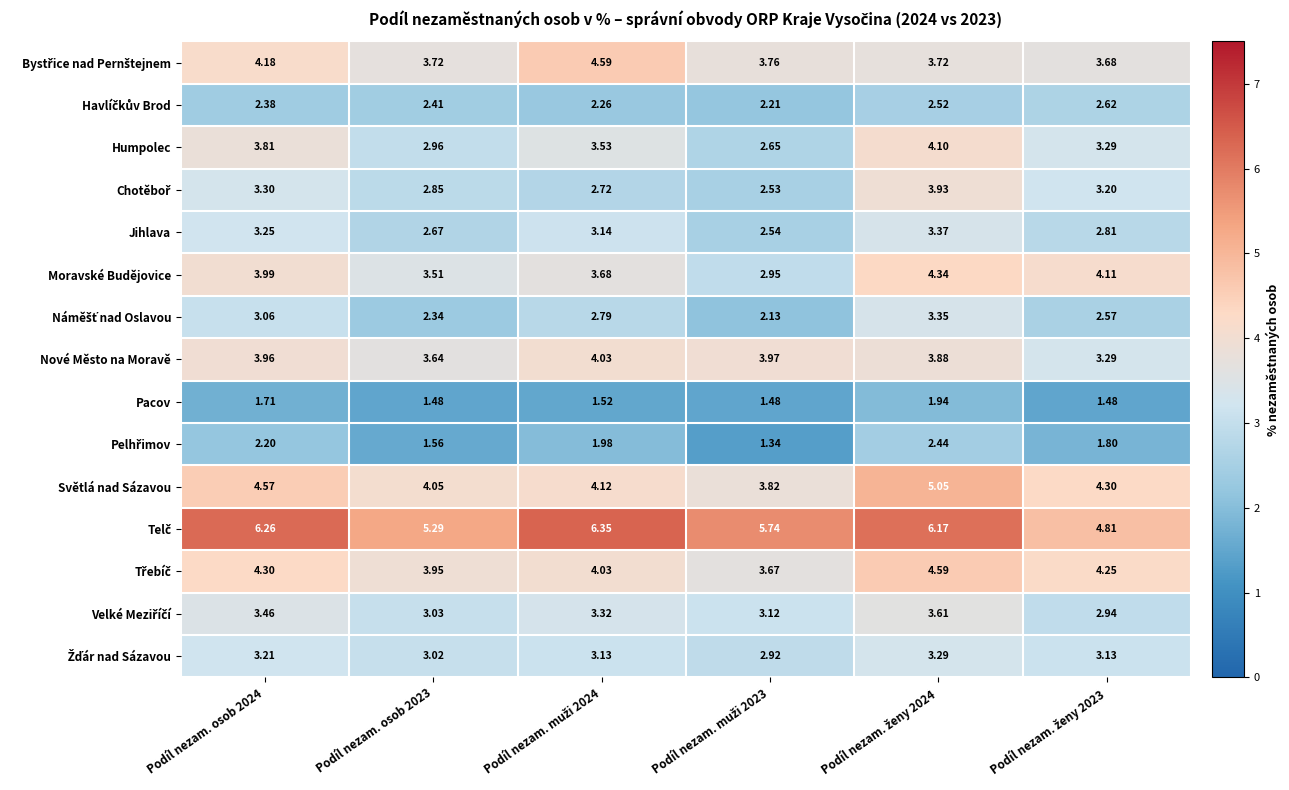

How many distinct data groups are displayed?

15